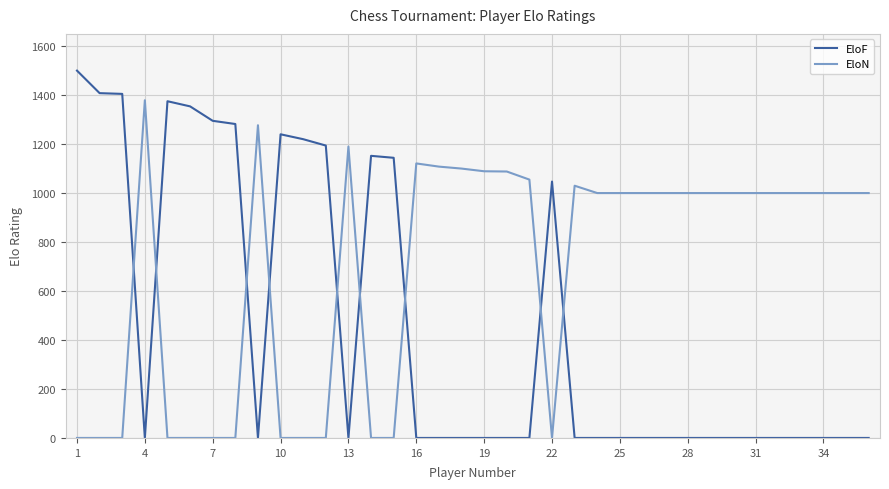

At how many categories does at least one series exceed 510?

36